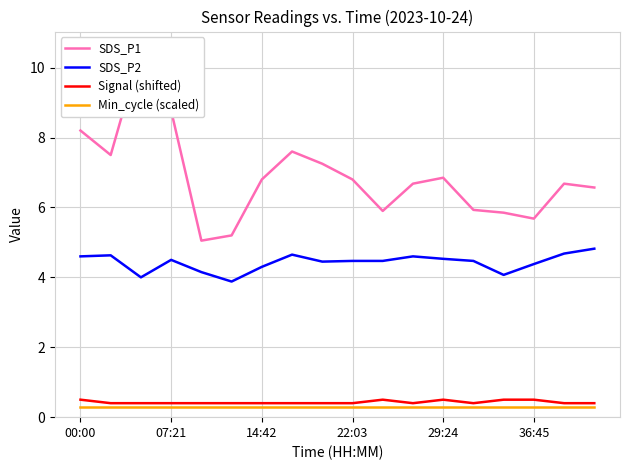

Does the chart have visible grid lines?

Yes